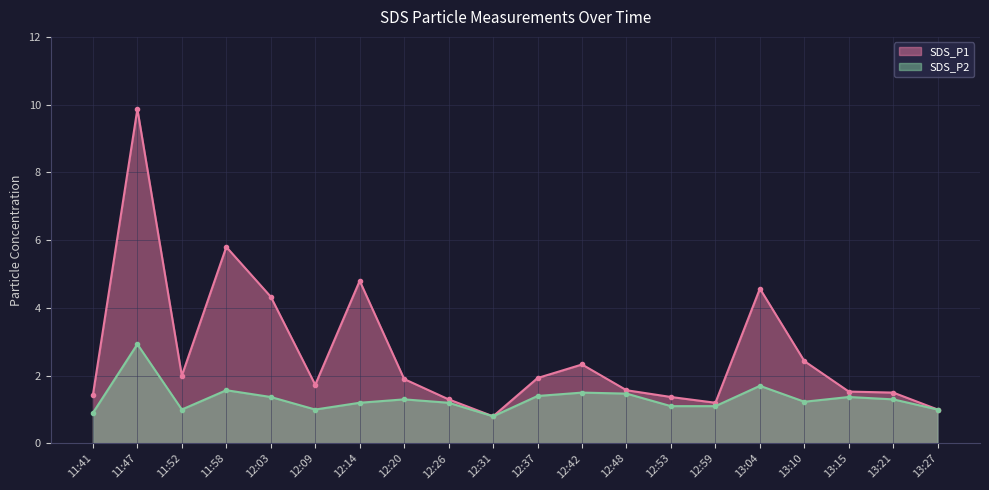

What is the spread (max minus min) of values at 12:26?

0.1